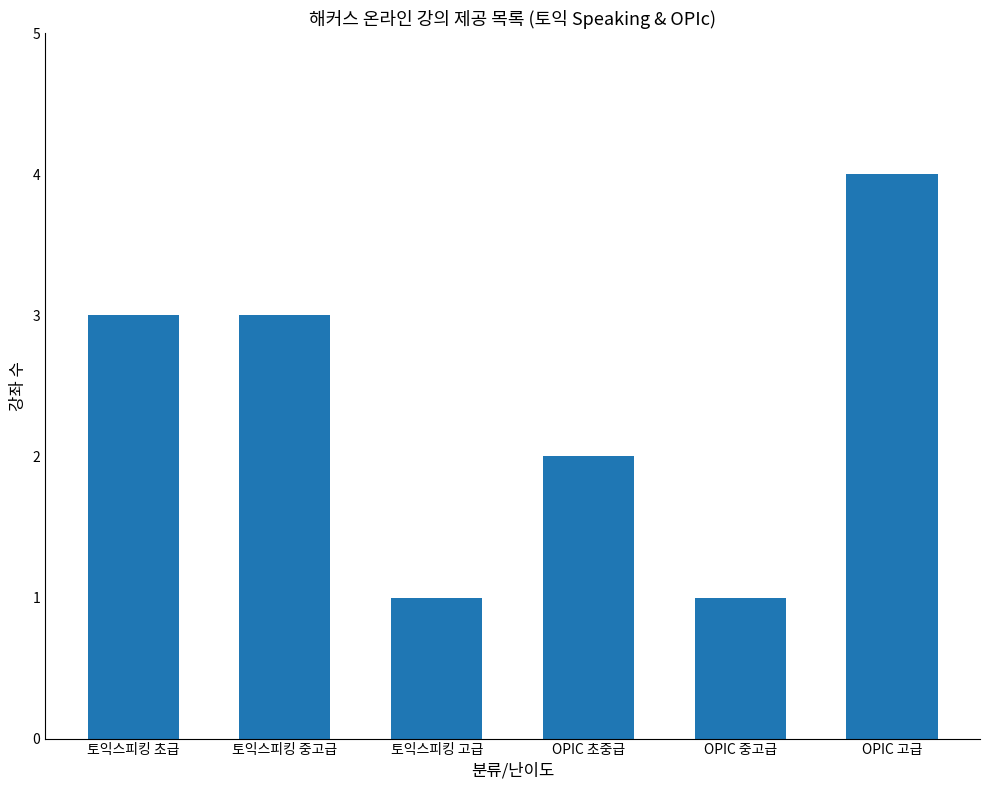

How many bars are there in total?

6